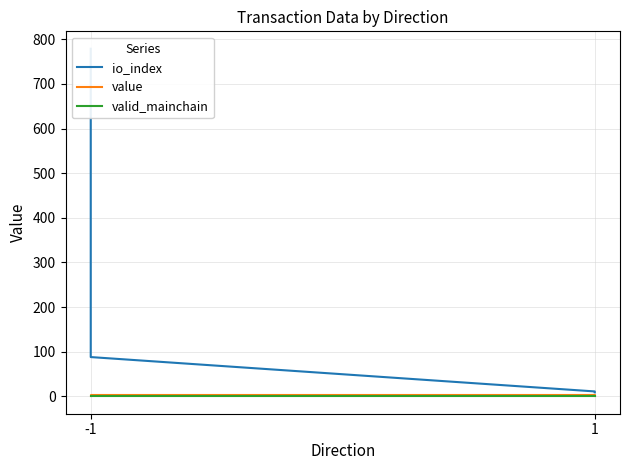

At which label is value closest to 1?

-1